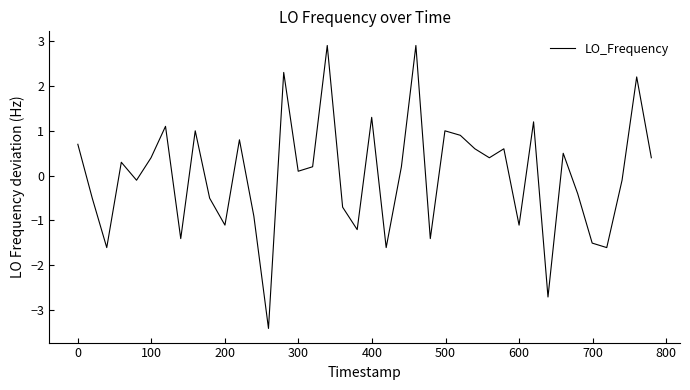

What is the greatest value displayed?

2.9